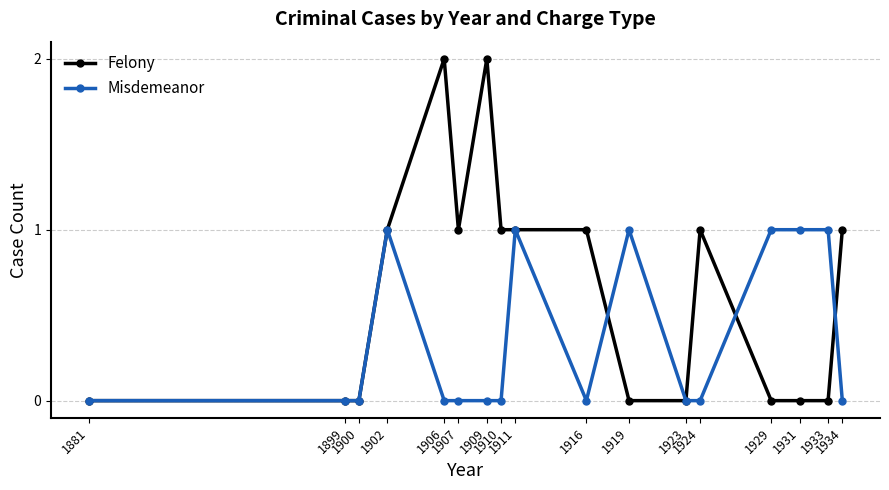

True or false: Misdemeanor has more than 2 interior local peaks.

True